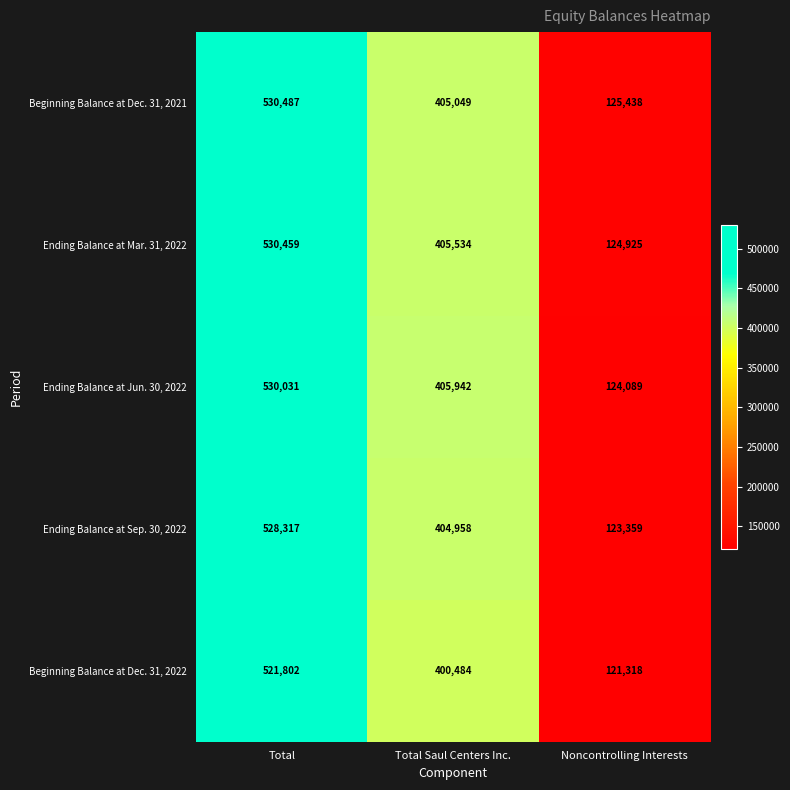

Where is Ending Balance at Mar. 31, 2022 nearest to the value 327692?

Total Saul Centers Inc.